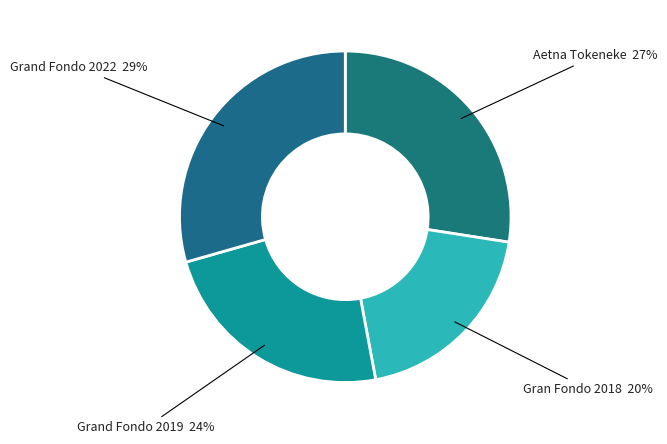

How many slices are in this pie chart?

4